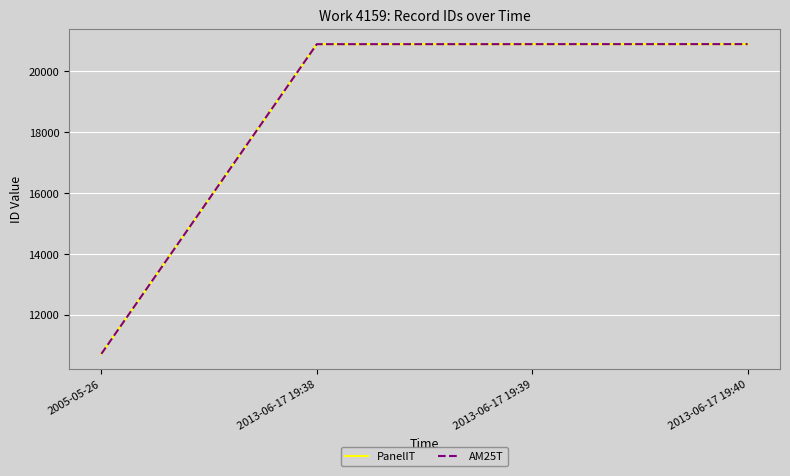

Is this an area chart (filled region under the line)?

No